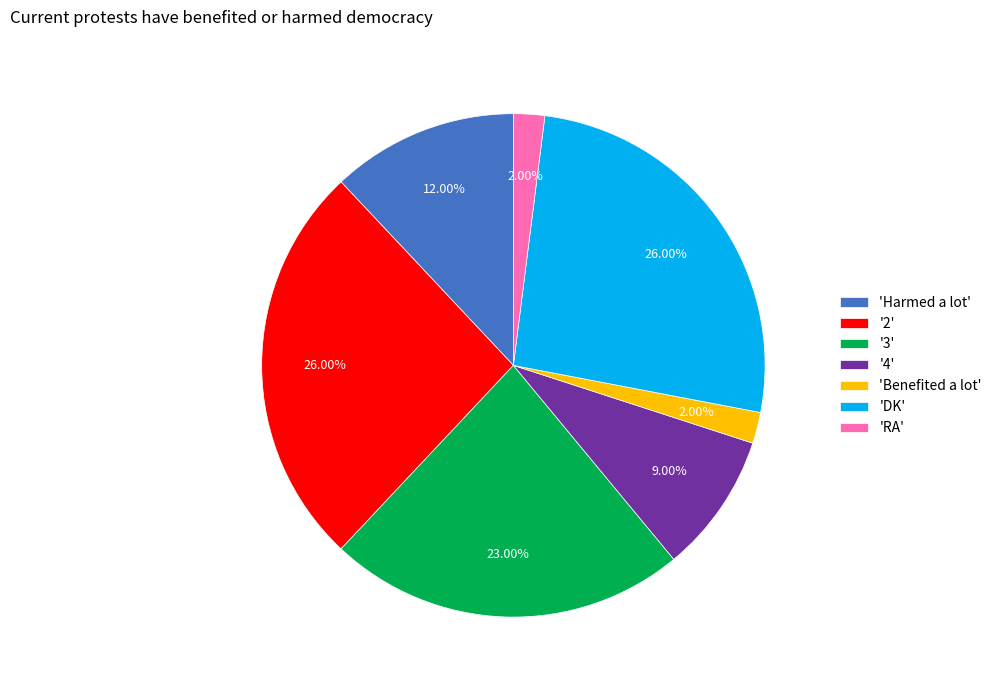

Which has a higher value, 'Benefited a lot' or '3'?

'3'